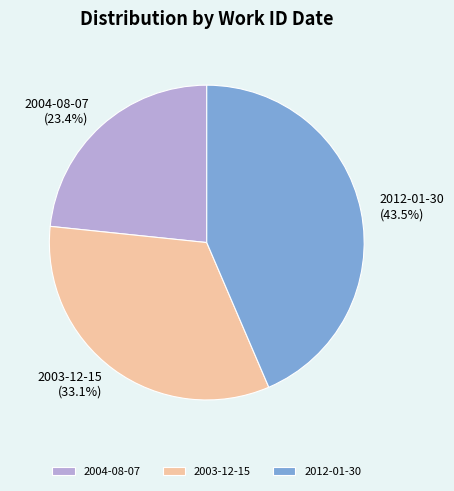

Which has a higher value, 2004-08-07 or 2003-12-15?

2003-12-15